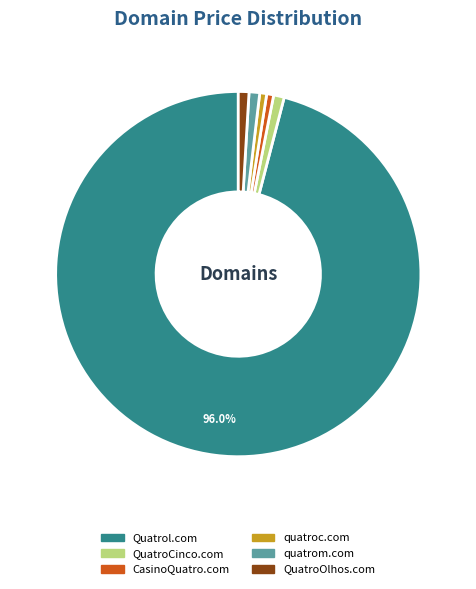

Count the number of slices in the pie.

6